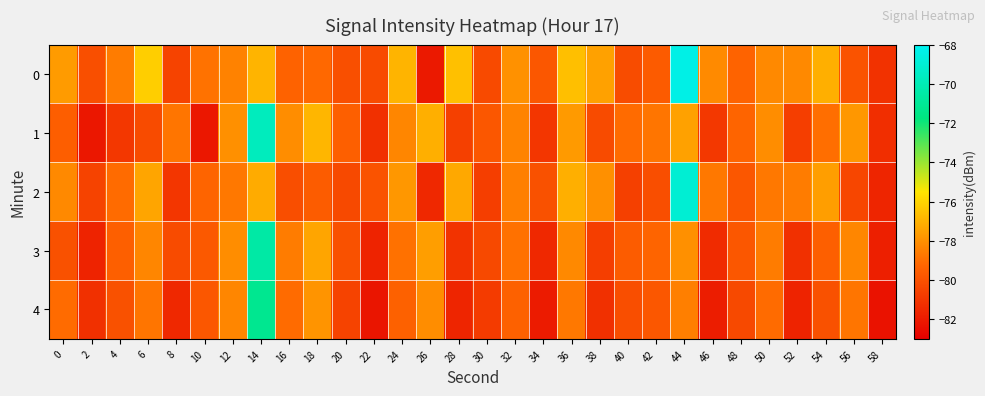

What is the difference between the highest and lowest values at 48?

1.0